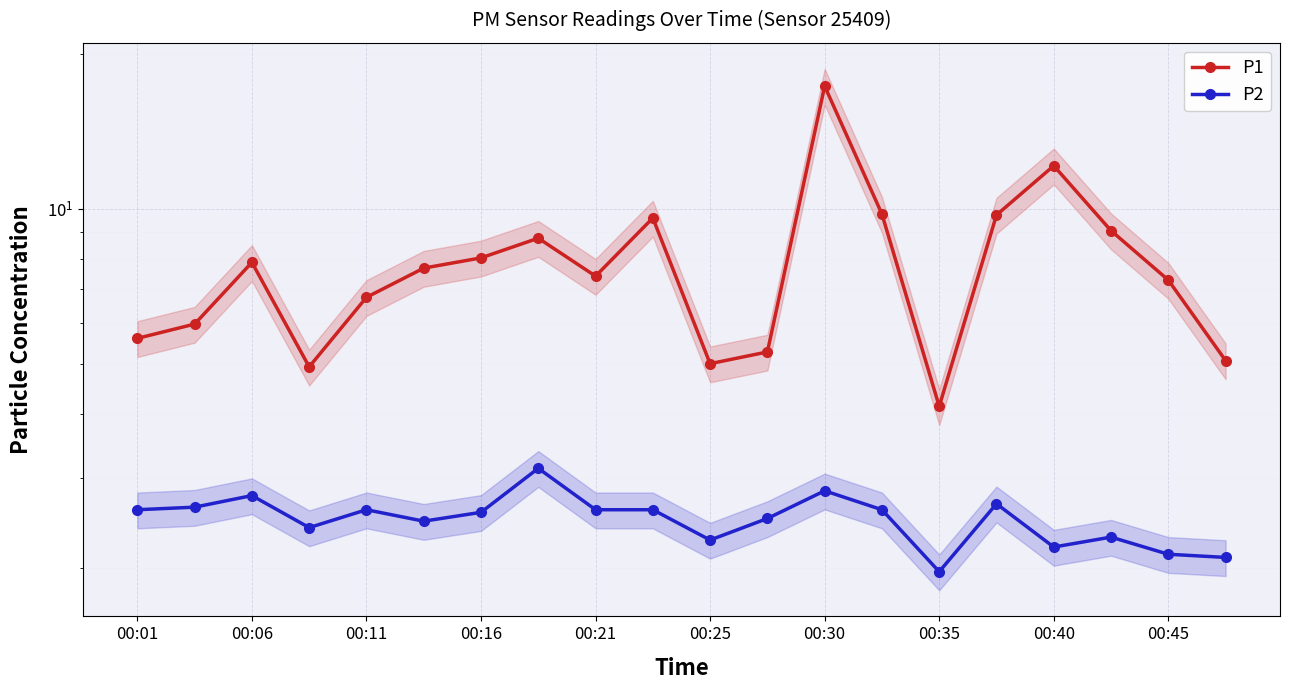

How many data points in P2 are above 2?

19